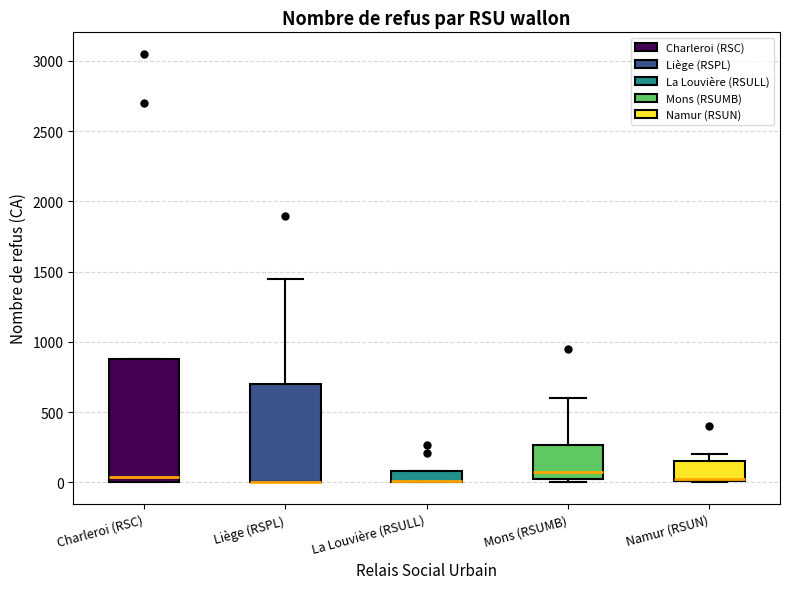

Where does the median line of the box for Charleroi (RSC) sit on the y-axis? The values are not printed on the chart, so give them approximately, as read against the axis.

50